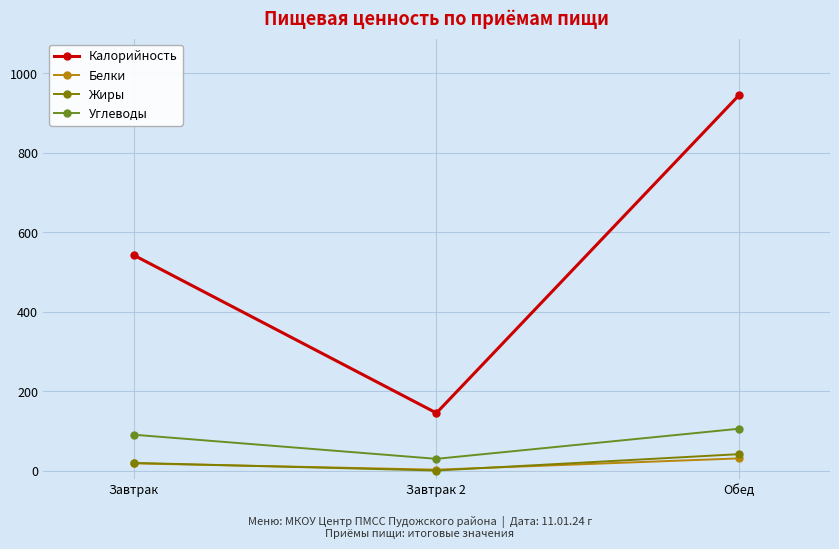

At which category does the chart reach its peak across all series?

Обед